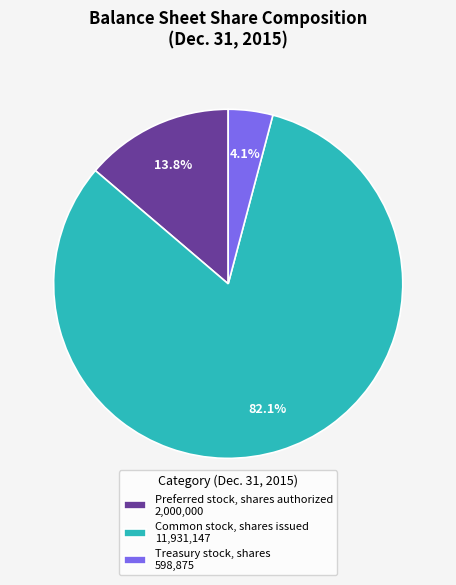

Which slice is the largest?

Common stock, shares issued